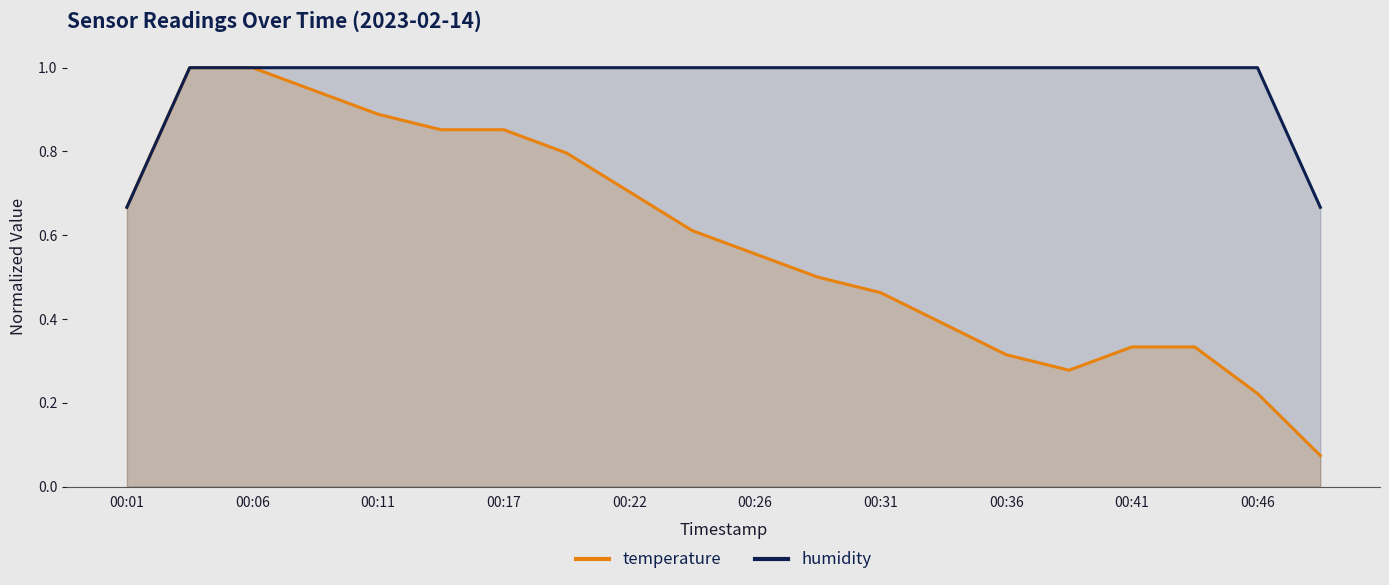

The temperature series shows 0.1 at 17. True or false?

False